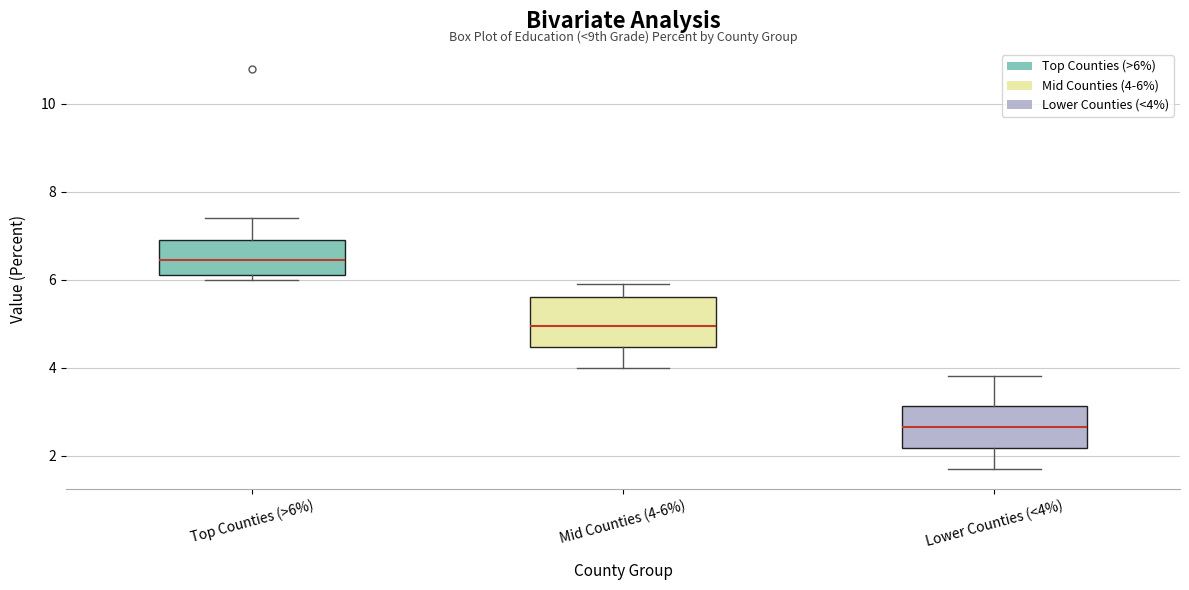

Reading left to right, transcribe this box plot: for each box, give where its median line is, the range the box spans, and where its two whiskers end, as read against the y-axis. The values are not printed on the chart, so give them approximately, as read against the axis.

Top Counties (>6%): median 6.4, box 6.2 to 7.0, whiskers 6.0 to 7.4
Mid Counties (4-6%): median 5.0, box 4.4 to 5.6, whiskers 4.0 to 6.0
Lower Counties (<4%): median 2.6, box 2.2 to 3.2, whiskers 1.8 to 3.8